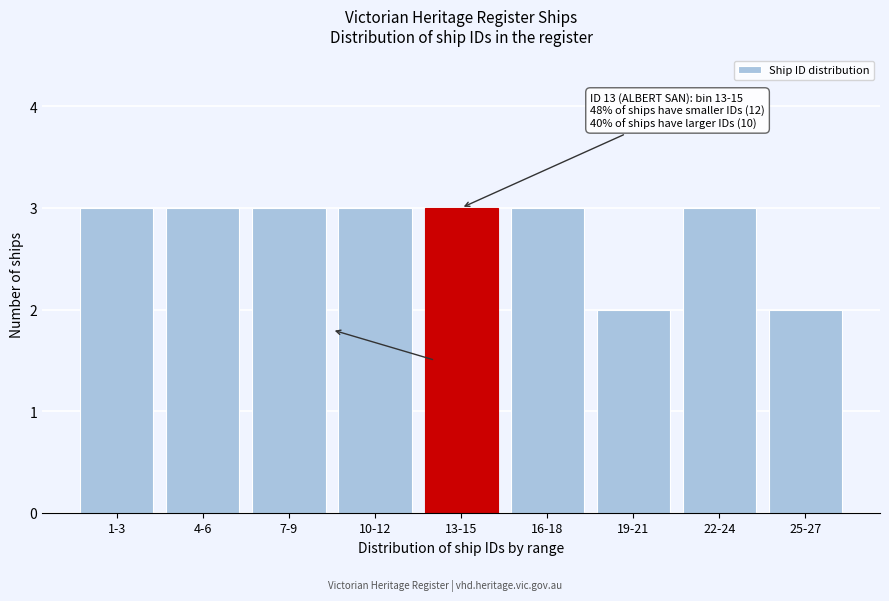

Reading right to left, list all the values displayed in this chart.

25-27=2	22-24=3	19-21=2	16-18=3	13-15=3	10-12=3	7-9=3	4-6=3	1-3=3